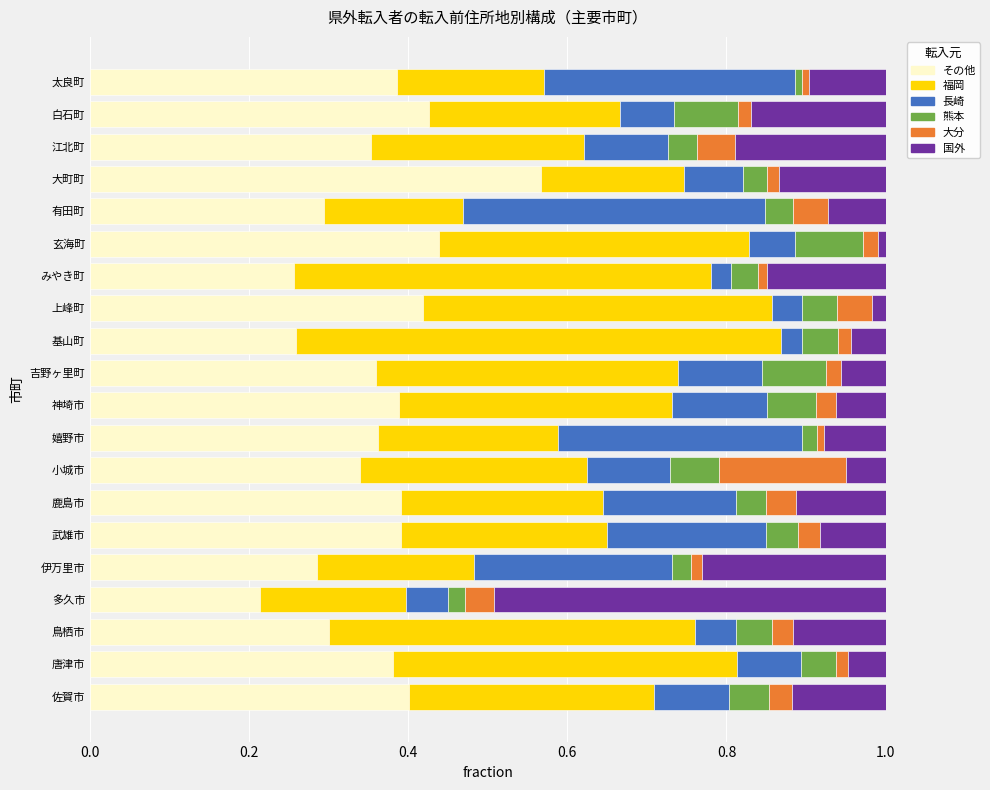

True or false: その他 has a value of 0.3 at 有田町.

True